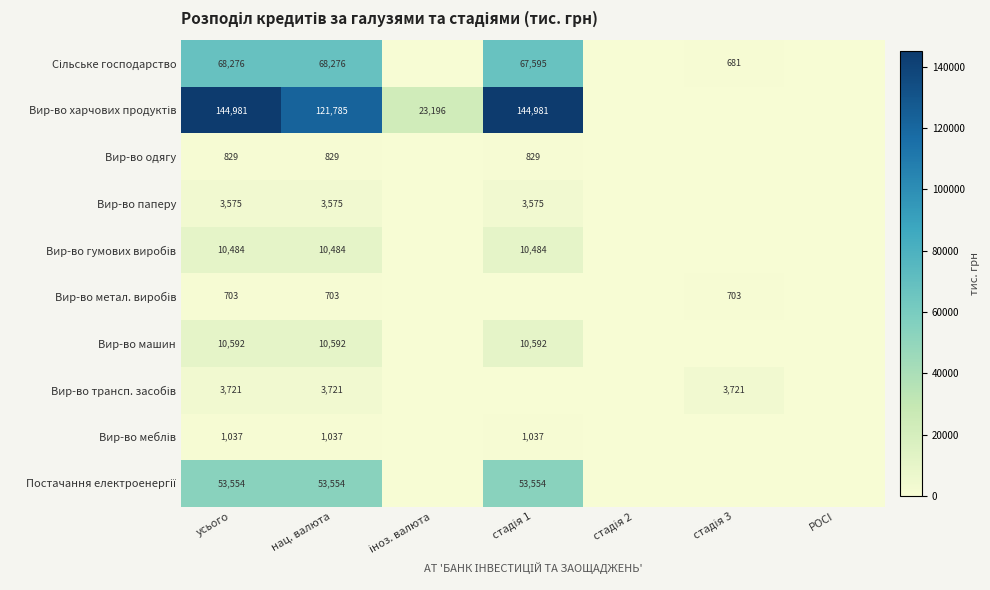

What is the total value across all series at нац. валюта?

274556